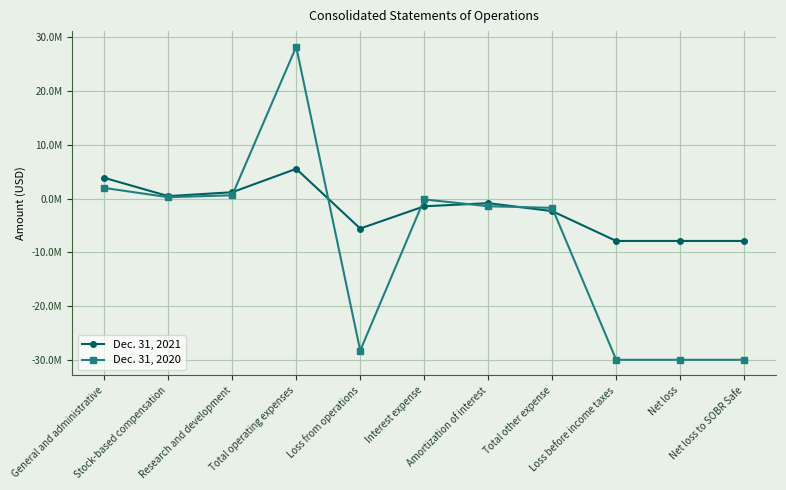

What is the difference between the maximum and minimum values in the Dec. 31, 2021 series?

13425612